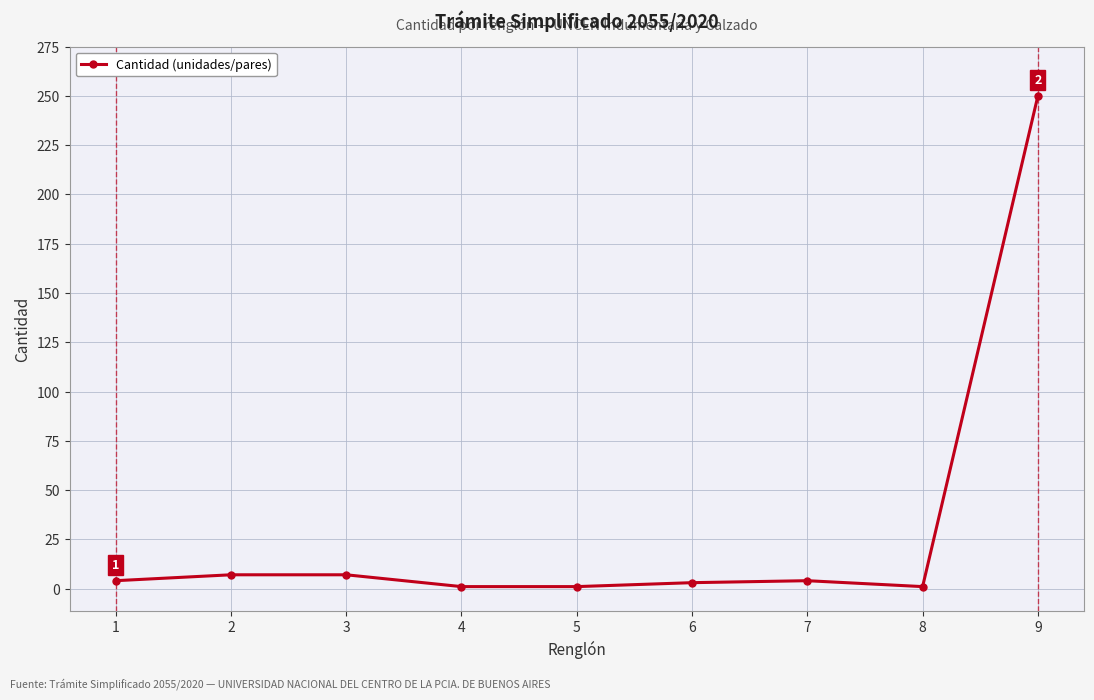

True or false: there are more than 0 points higher than both neighbors.

True